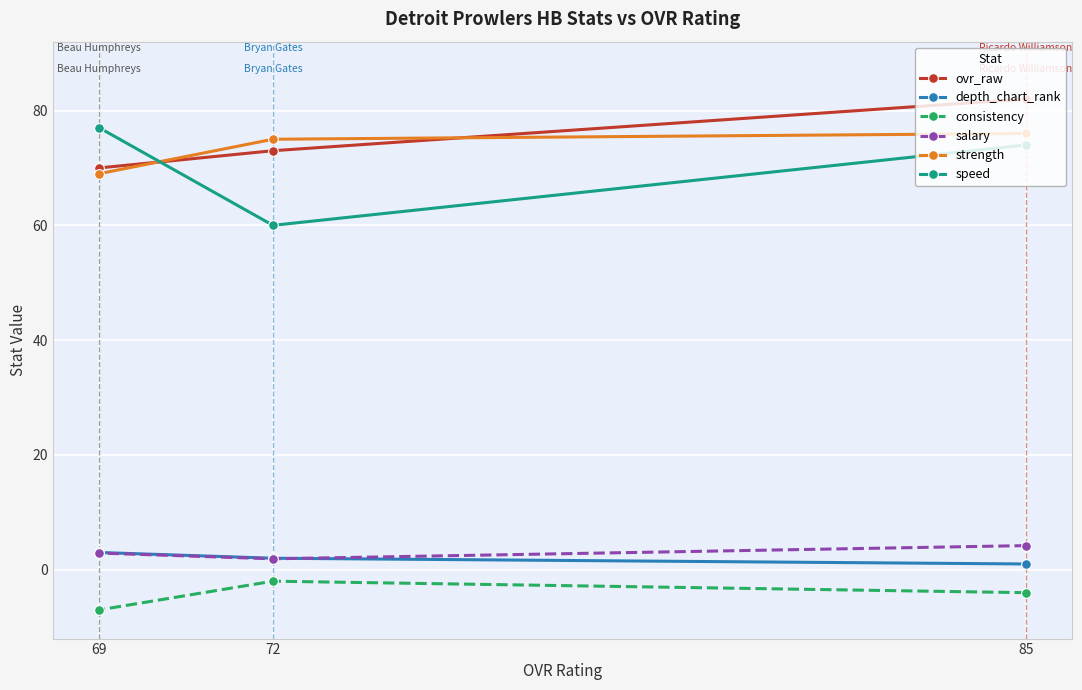

What is the lowest value of the speed series?

60.0